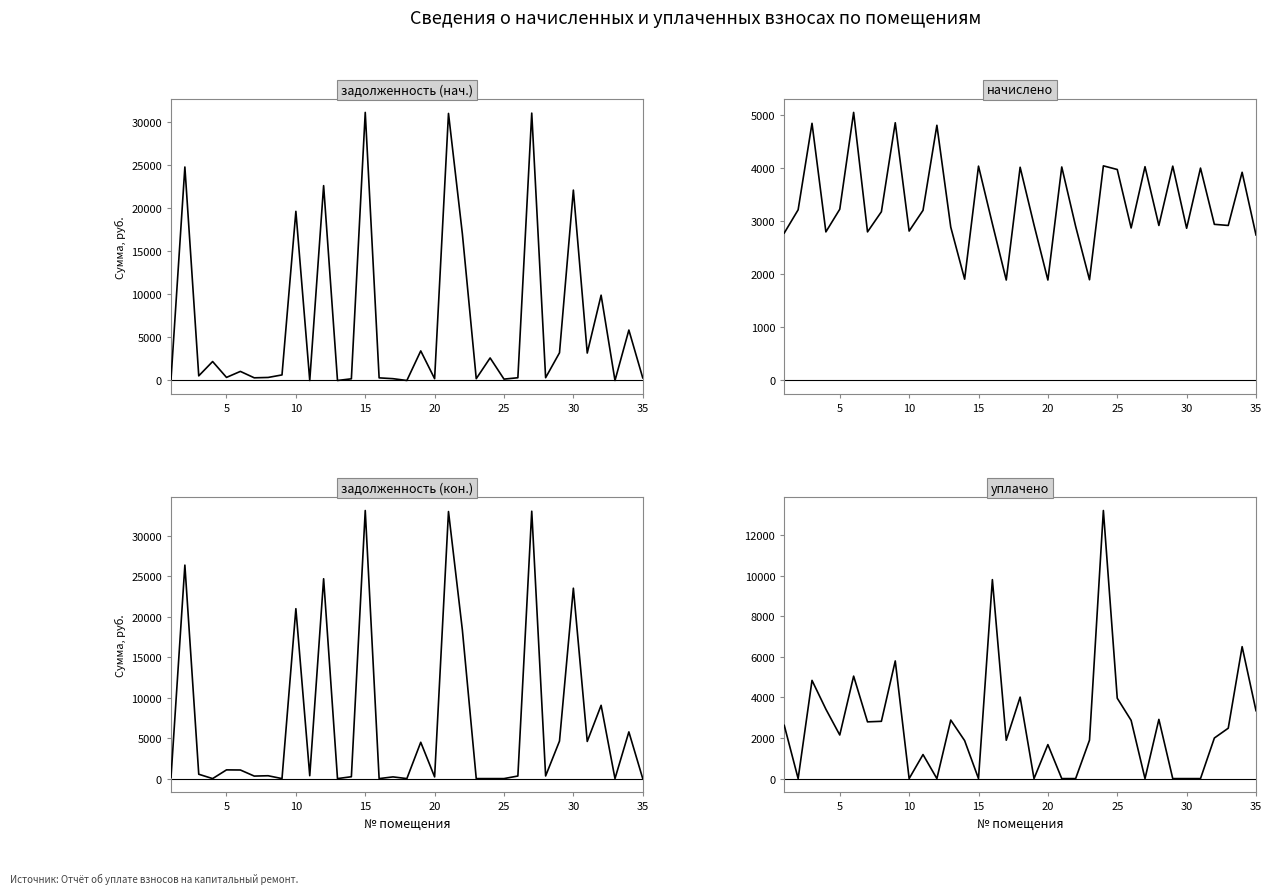

Is this an area chart (filled region under the line)?

No